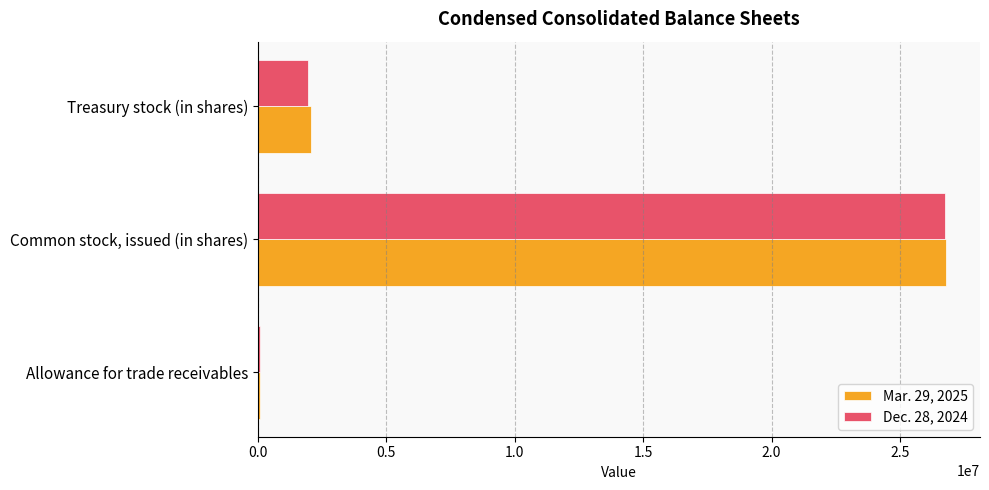

Between Common stock, issued (in shares) and Treasury stock (in shares), which series saw the biggest shift?

Dec. 28, 2024